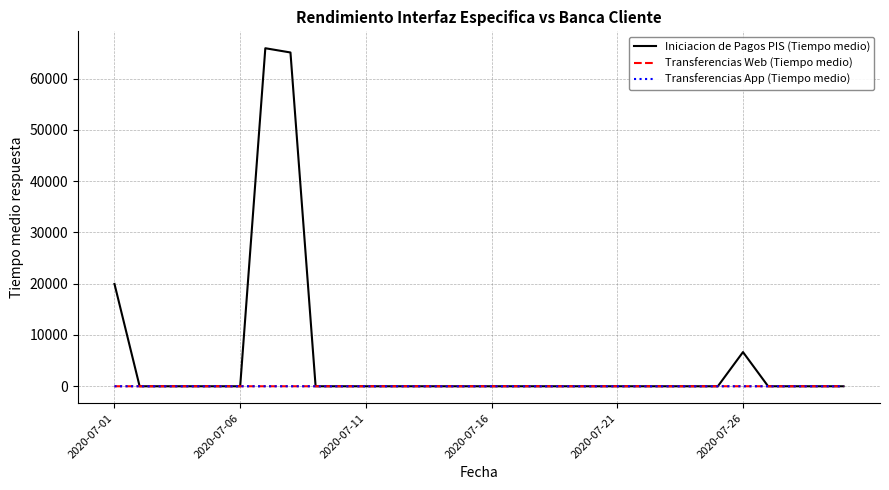

How many intersections are there between Transferencias Web (Tiempo medio) and Iniciacion de Pagos PIS (Tiempo medio)?

5